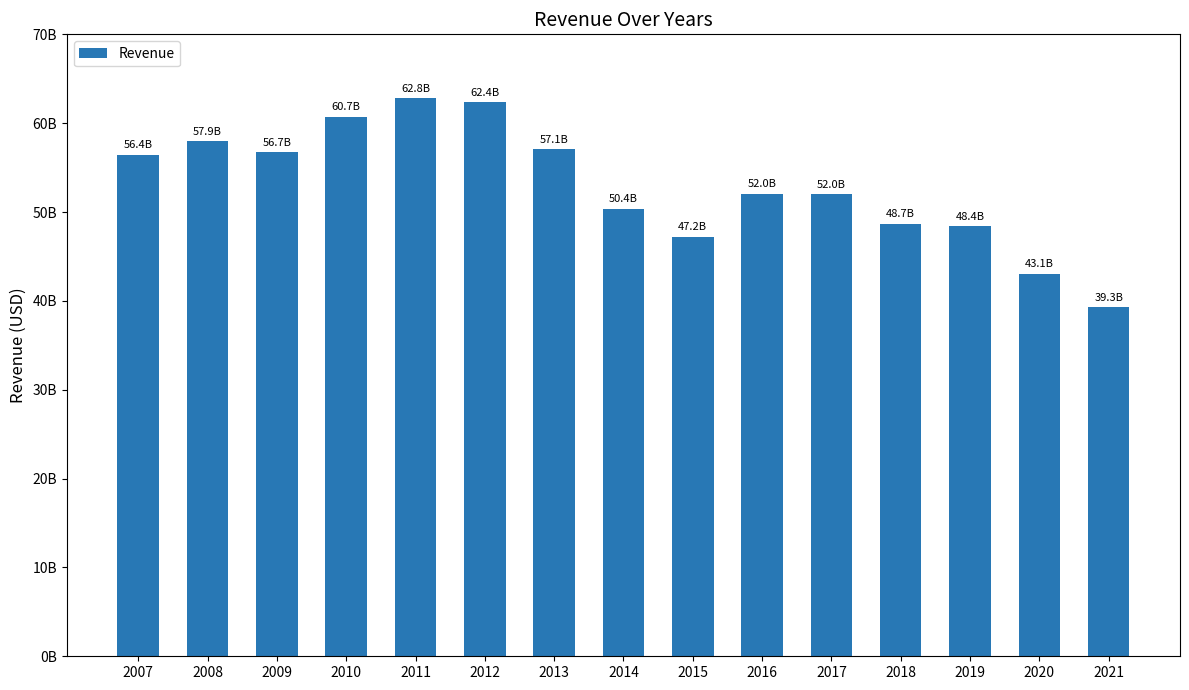

What is the ratio of the value at 2015 to the value at 2018?

1.0